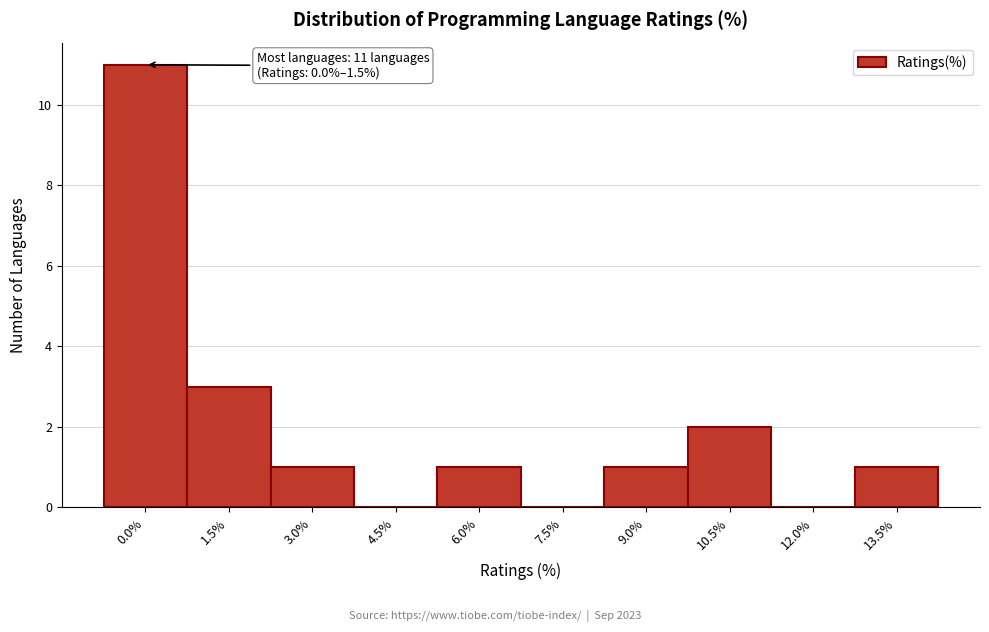

Reading left to right, transcribe all the data shown in this chart.

0.0%=11	1.5%=3	3.0%=1	4.5%=0	6.0%=1	7.5%=0	9.0%=1	10.5%=2	12.0%=0	13.5%=1